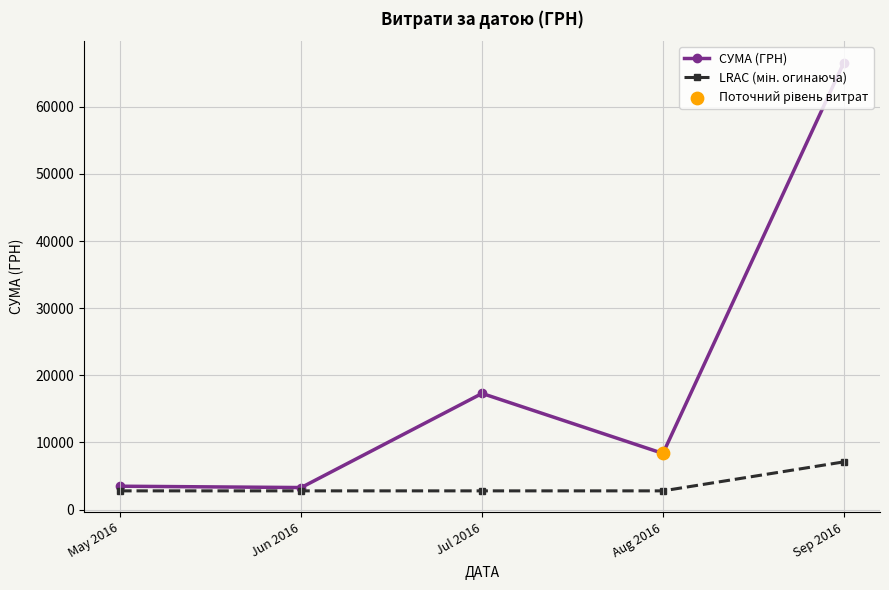

True or false: СУМА (ГРН) has a value of 3290.0 at Jun 2016.

True